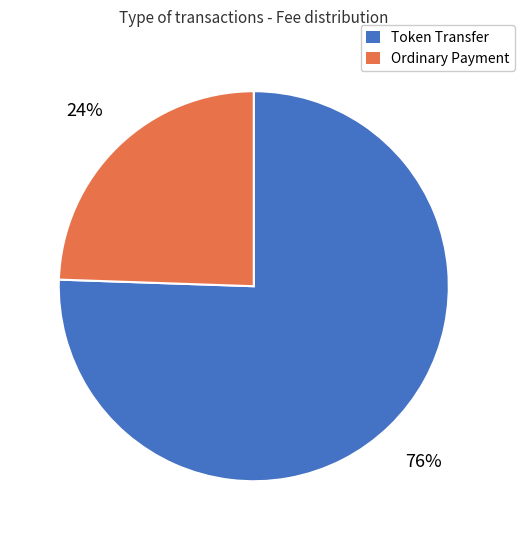

What percentage is the Token Transfer slice, to the nearest percent?

76%